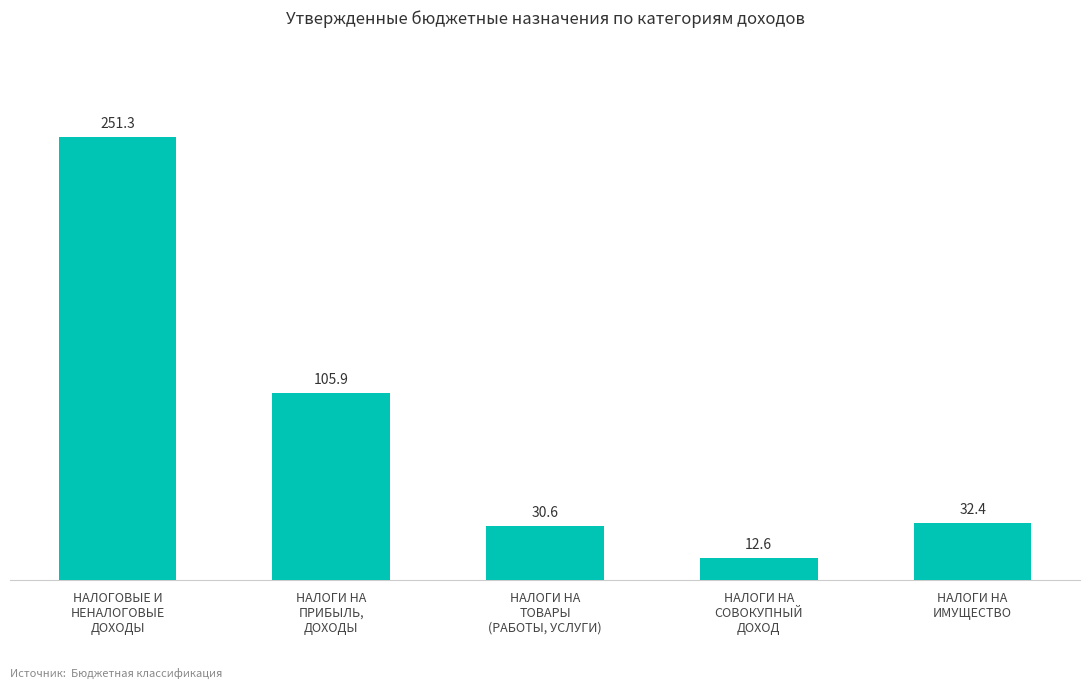

How many bars are there in total?

5